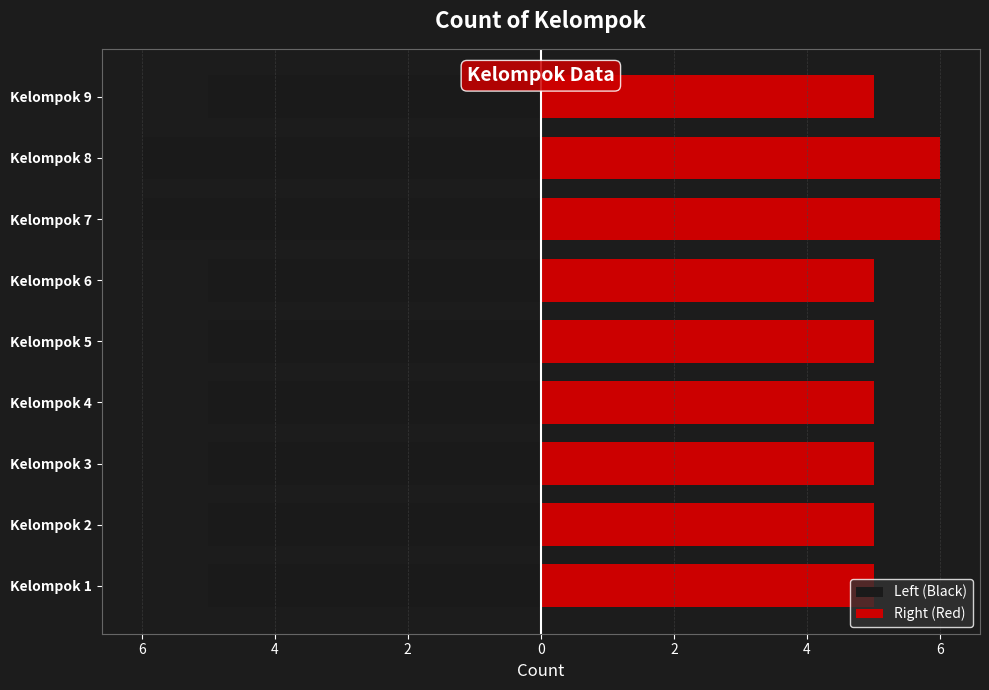

Is it true that Right (Red) equals 2 at Kelompok 9?

False